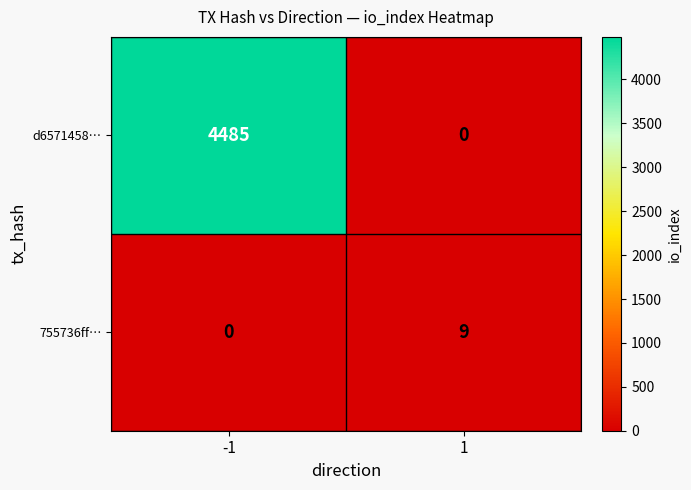

At 1, list the series in order from largest to smallest.

755736ff…, d6571458…